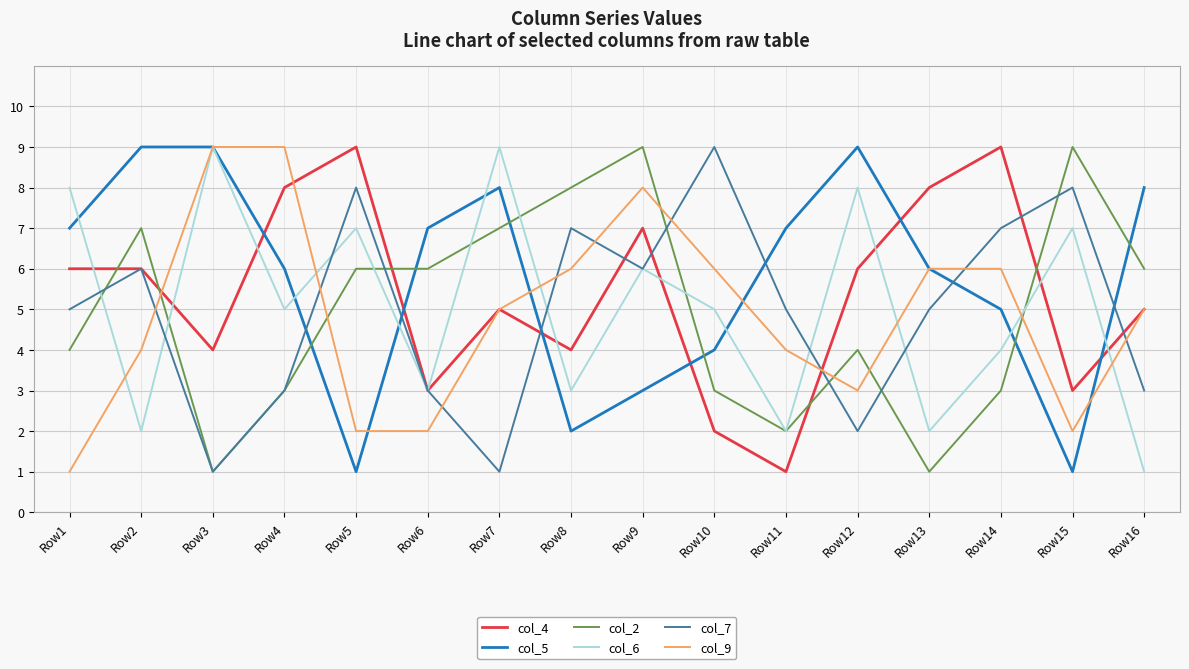

Reading left to right, what are all the values shown in this chart?

col_4: 6	6	4	8	9	3	5	4	7	2	1	6	8	9	3	5
col_5: 7	9	9	6	1	7	8	2	3	4	7	9	6	5	1	8
col_2: 4	7	1	3	6	6	7	8	9	3	2	4	1	3	9	6
col_6: 8	2	9	5	7	3	9	3	6	5	2	8	2	4	7	1
col_7: 5	6	1	3	8	3	1	7	6	9	5	2	5	7	8	3
col_9: 1	4	9	9	2	2	5	6	8	6	4	3	6	6	2	5